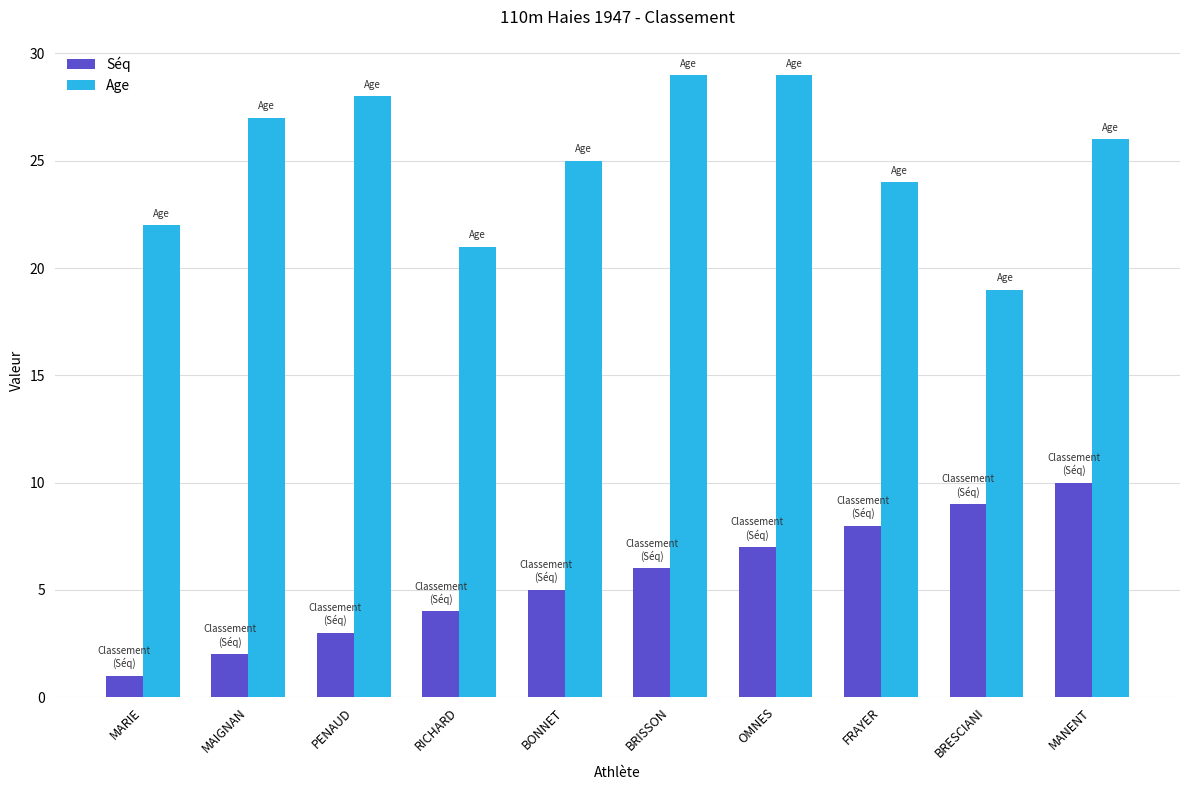

List the series in order of their peak value, lowest first.

Séq, Age